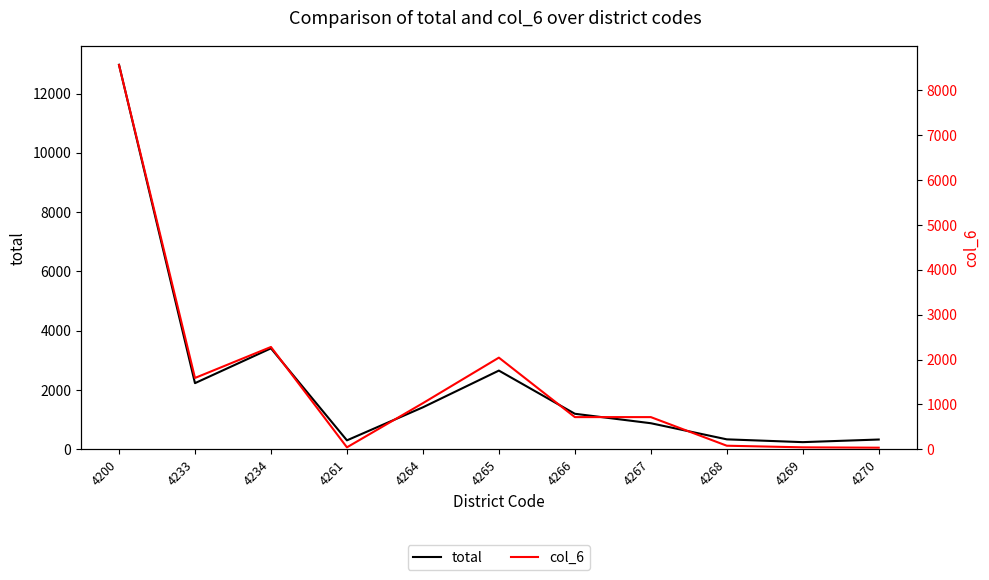

List the labels in order of total value, smallest first.

4269, 4261, 4270, 4268, 4267, 4266, 4264, 4233, 4265, 4234, 4200